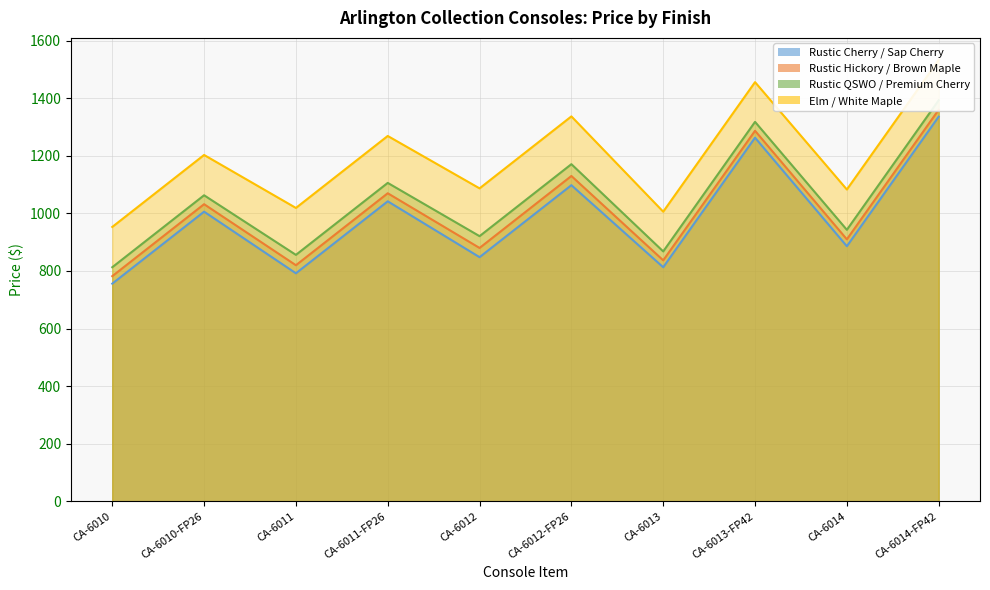

What position from the right is CA-6012-FP26?

5